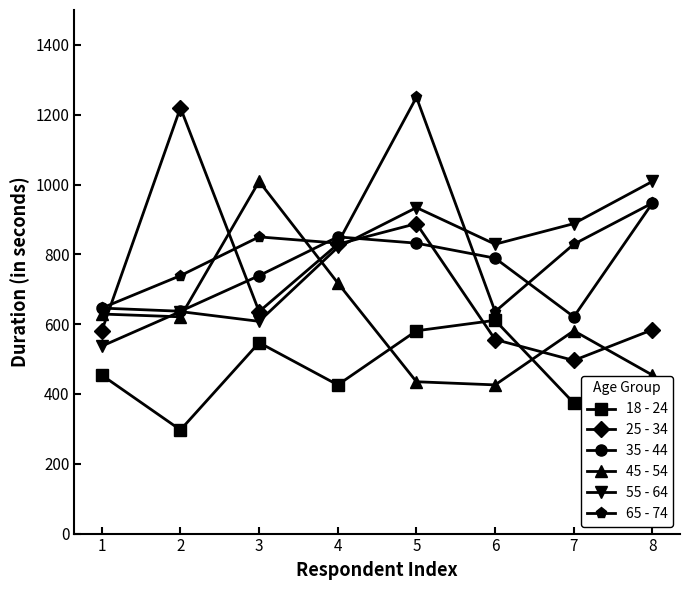

What is the value of the 35 - 44 point at the 6th from the left?

789